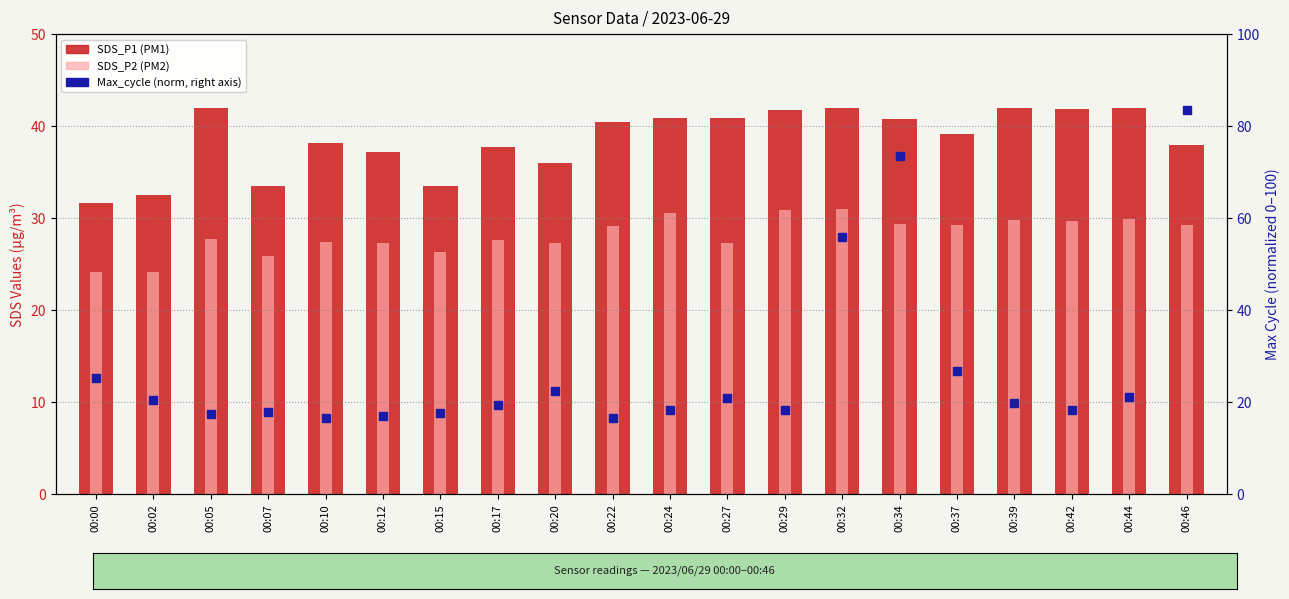

Which series reaches the minimum Y coordinate?

Max_cycle (norm)